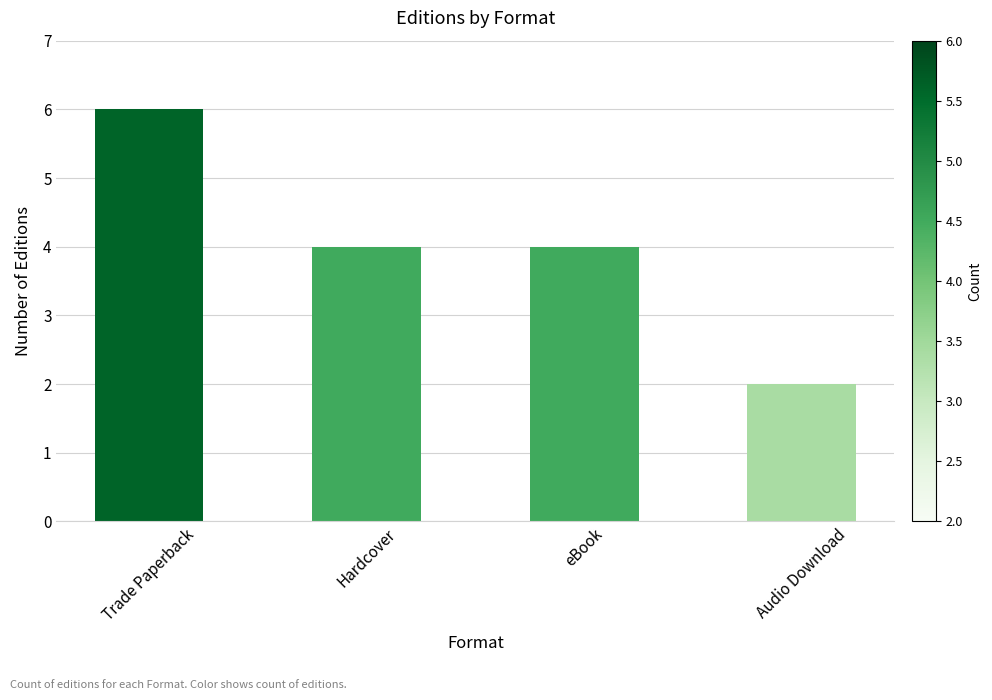

The chart shows a value of 2 at Audio Download. True or false?

True